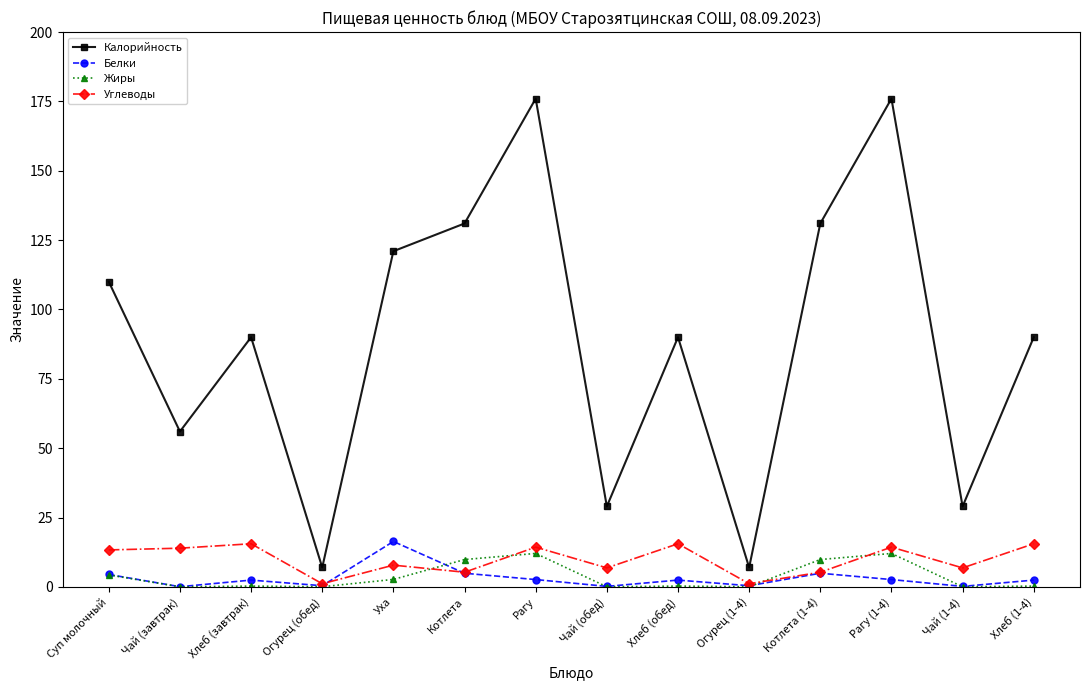

The value of Жиры at Рагу (1-4) is 12.1. True or false?

True